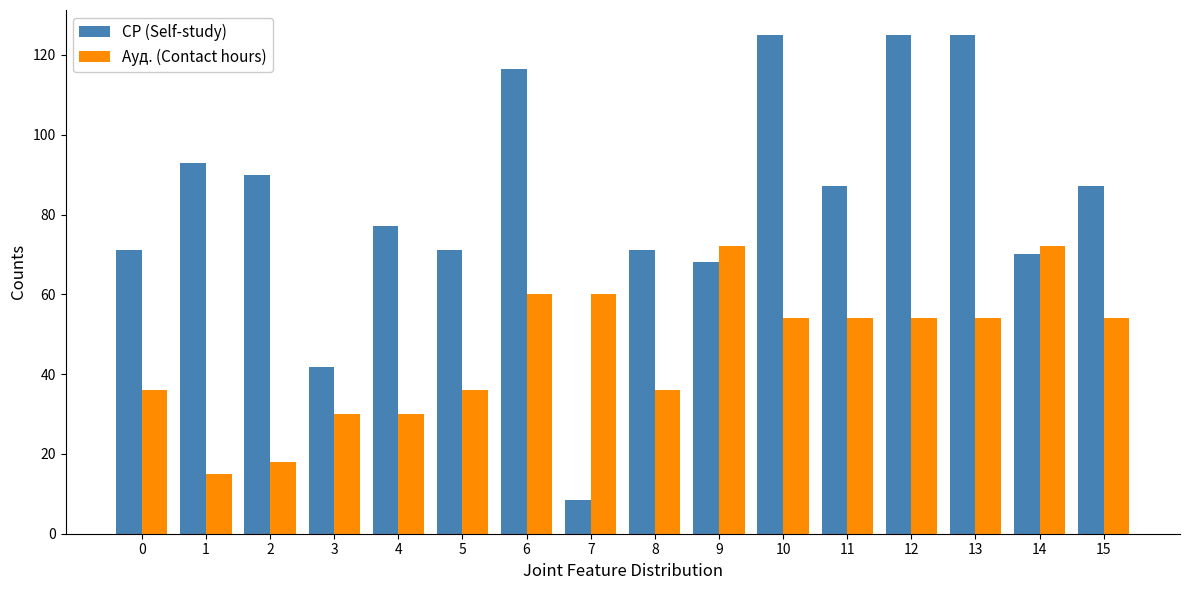

At 11, list the series in order from largest to smallest.

СР (Self-study), Ауд. (Contact hours)